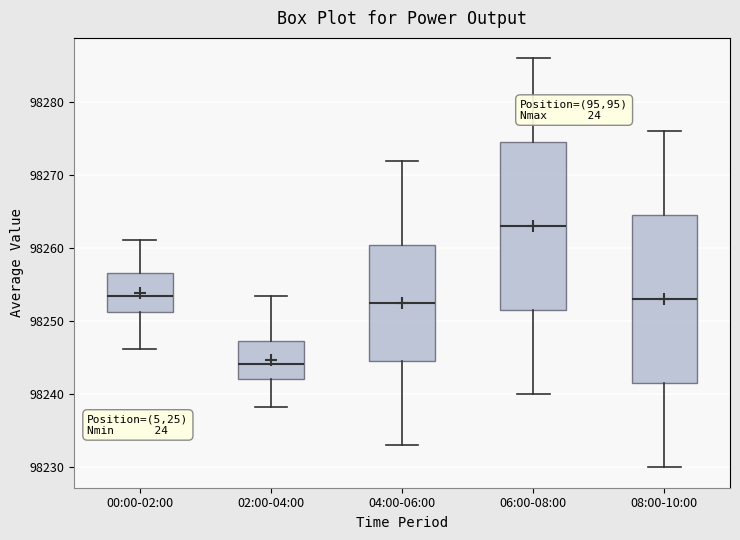

Reading left to right, transcribe this box plot: for each box, give where its median line is, the range the box spans, and where its two whiskers end, as read against the y-axis. The values are not printed on the chart, so give them approximately, as read against the axis.

00:00-02:00: median 98254, box 98251 to 98257, whiskers 98246 to 98261
02:00-04:00: median 98244, box 98242 to 98247, whiskers 98238 to 98253
04:00-06:00: median 98253, box 98245 to 98261, whiskers 98233 to 98272
06:00-08:00: median 98263, box 98252 to 98275, whiskers 98240 to 98286
08:00-10:00: median 98253, box 98242 to 98265, whiskers 98230 to 98276